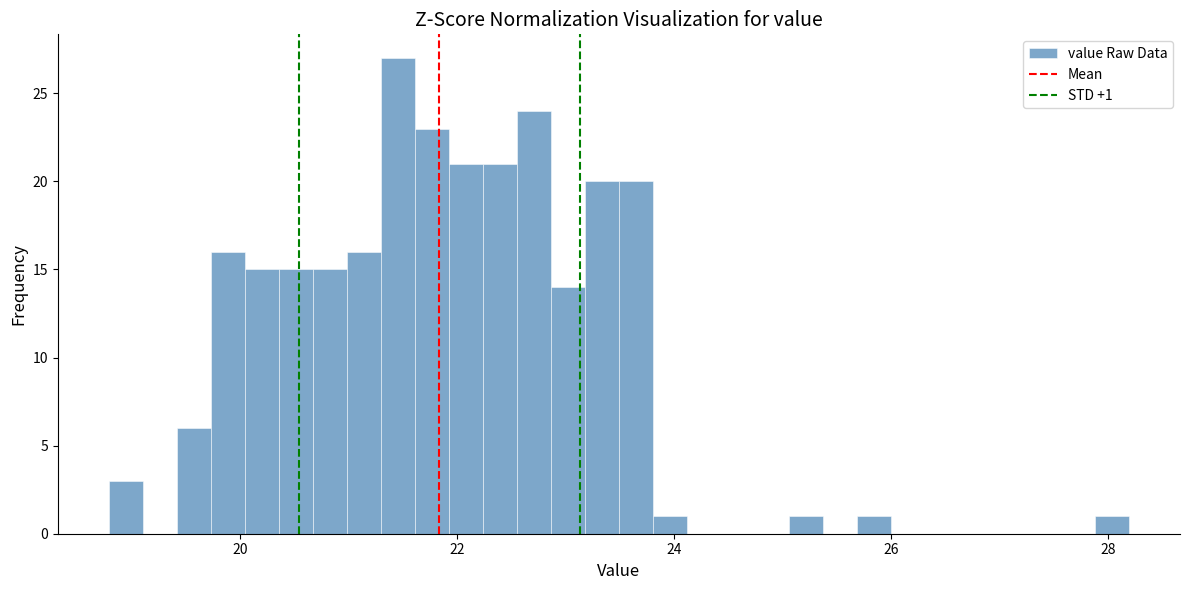

Read against the x-axis, roughly where is the centre of the tallest bar?

21.4